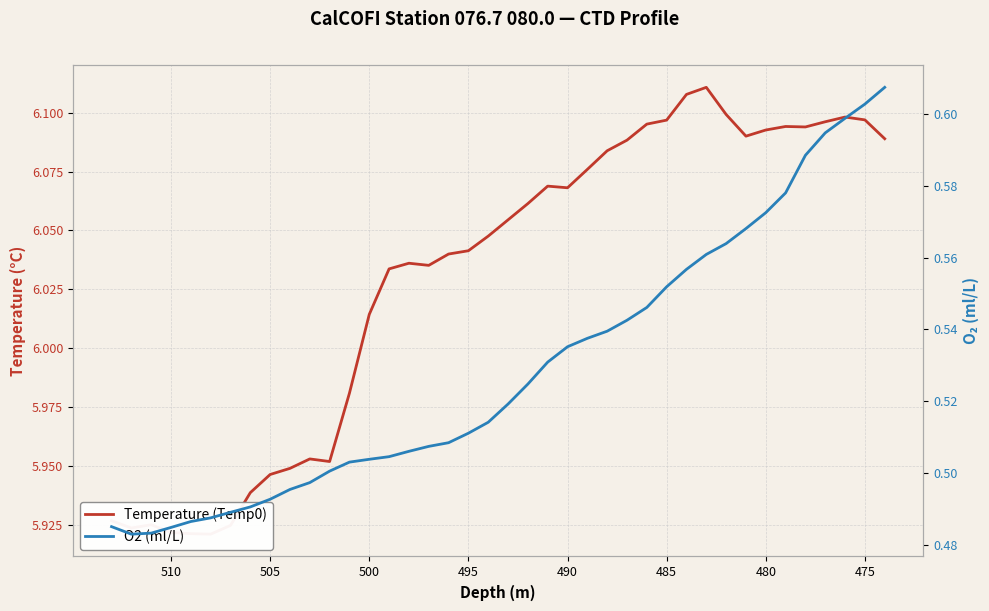

At 490, list the series in order from largest to smallest.

Temperature (Temp0), O2 (ml/L)